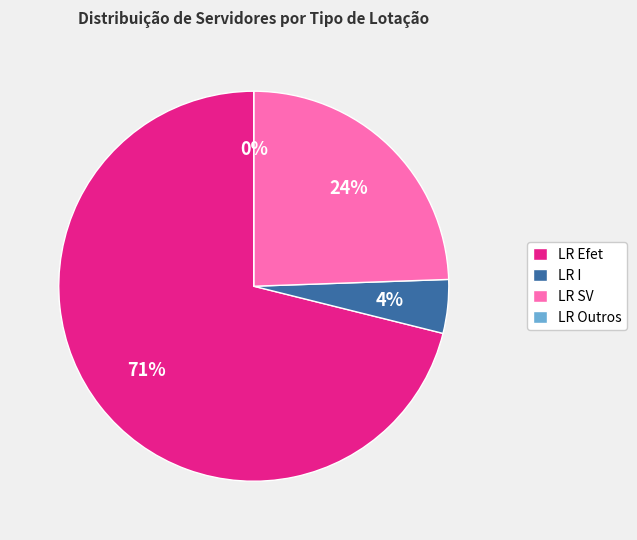

Combined, do 26 and 12 account for over 50%?

No